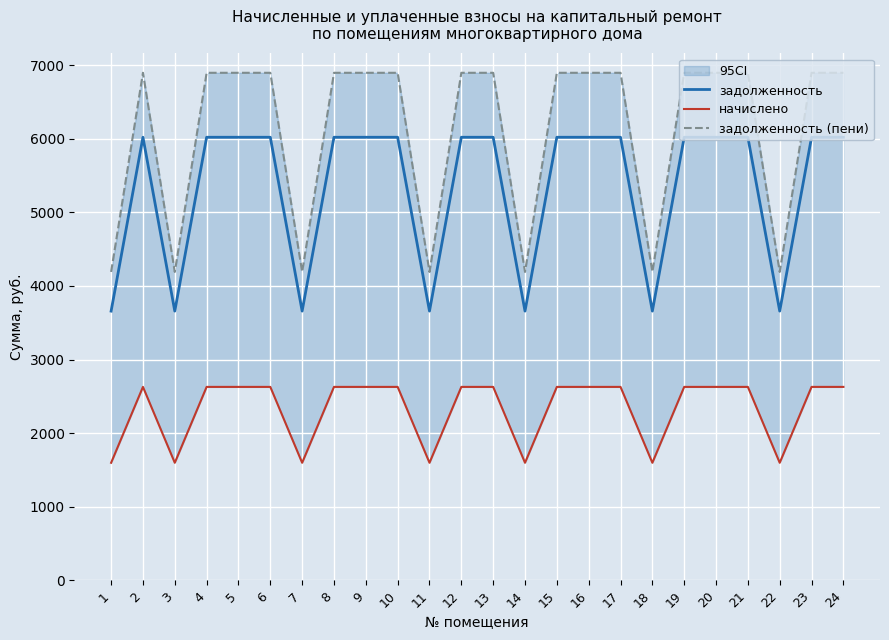

What value does the задолженность (пени) series have at 13?

6897.3